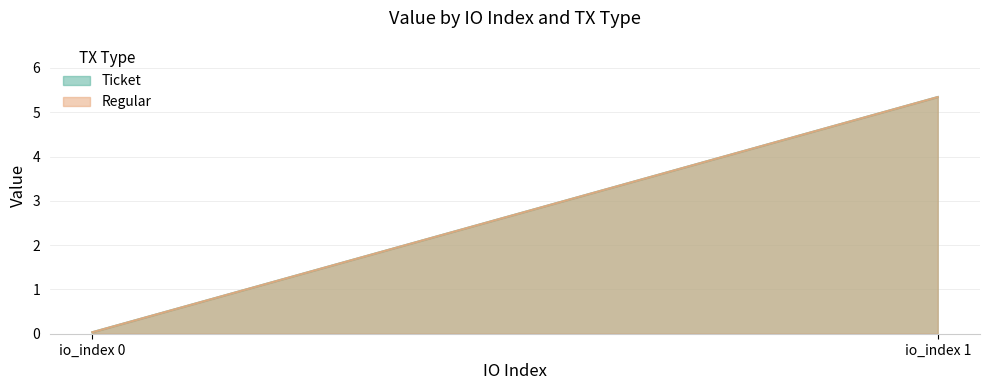

Reading right to left, extract all data points from this chart.

Ticket: io_index 1=5.3	io_index 0=0.0
Regular: io_index 1=5.3	io_index 0=0.0